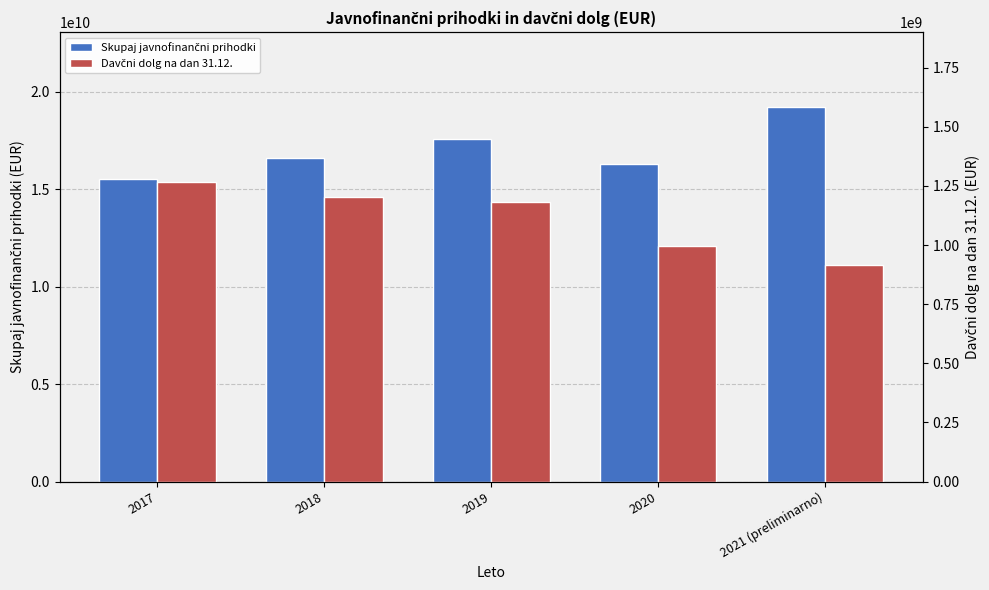

What is the total value across all series at 2018?

17818340238